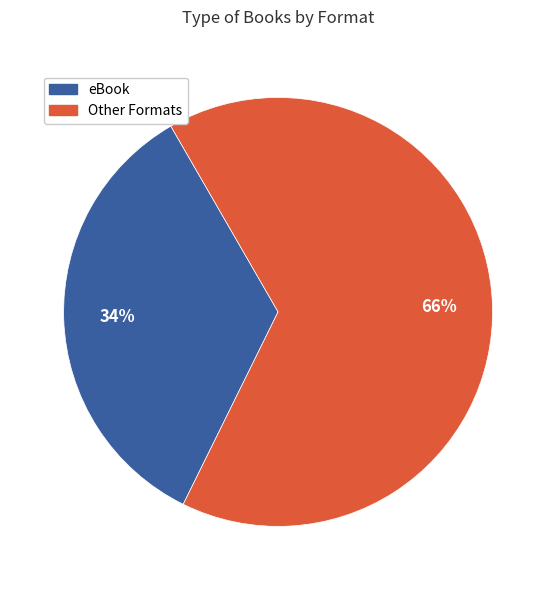

How many slices are in this pie chart?

2